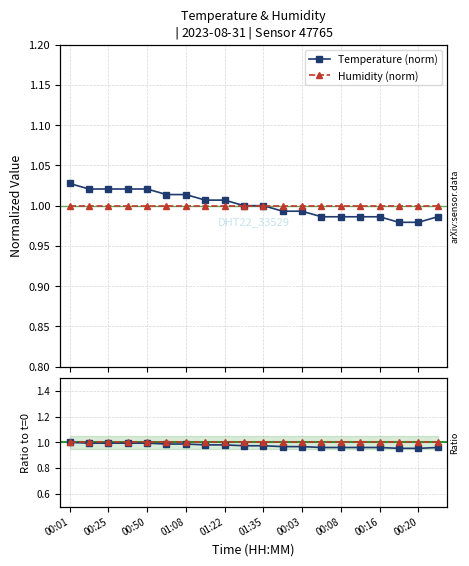

Reading left to right, what are all the values shown in this chart?

Temperature (norm): 1.0	1.0	1.0	1.0	1.0	1.0	1.0	1.0	1.0	1.0	1.0	1.0	1.0	1.0	1.0	1.0	1.0	1.0	1.0	1.0
Humidity (norm): 1.0	1.0	1.0	1.0	1.0	1.0	1.0	1.0	1.0	1.0	1.0	1.0	1.0	1.0	1.0	1.0	1.0	1.0	1.0	1.0
temperature: 1.0	1.0	1.0	1.0	1.0	1.0	1.0	1.0	1.0	1.0	1.0	1.0	1.0	1.0	1.0	1.0	1.0	1.0	1.0	1.0
humidity: 1.0	1.0	1.0	1.0	1.0	1.0	1.0	1.0	1.0	1.0	1.0	1.0	1.0	1.0	1.0	1.0	1.0	1.0	1.0	1.0